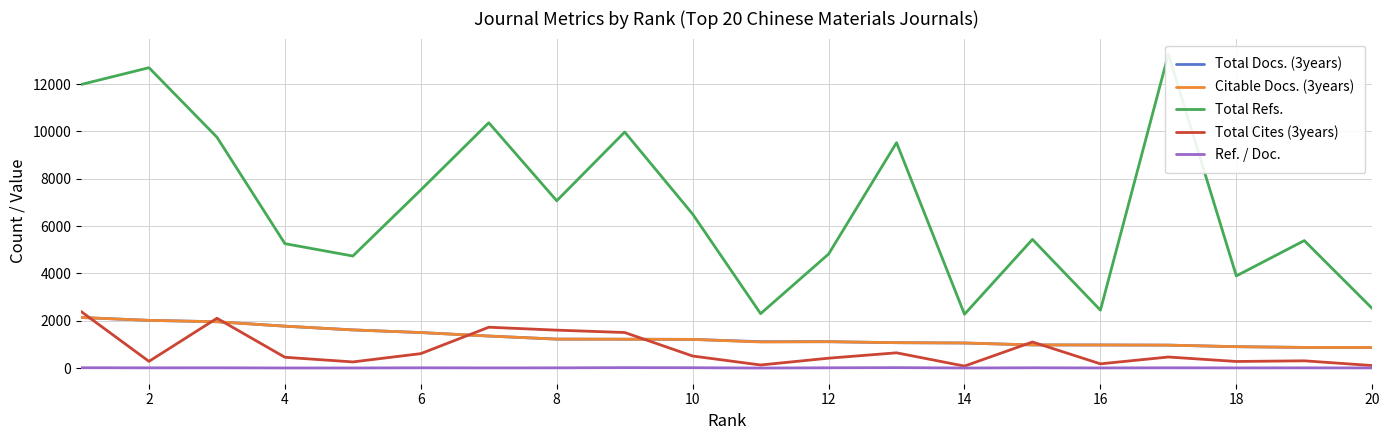

Rank the series by their maximum value, from highest to lowest.

Total Refs., Total Cites (3years), Total Docs. (3years), Citable Docs. (3years), Ref. / Doc.